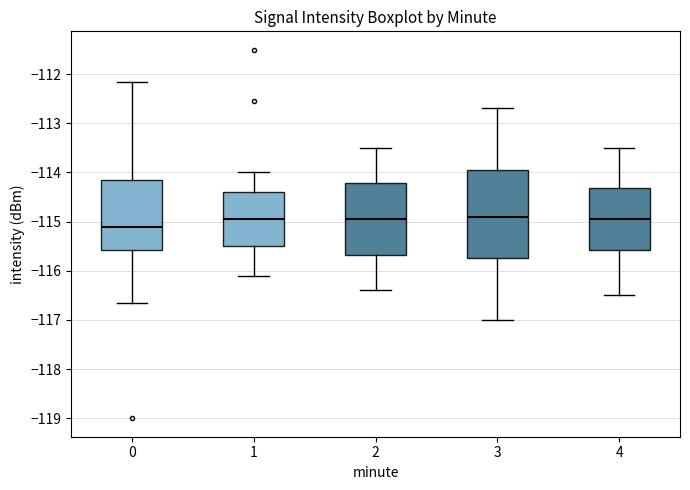

Which box has the lowest median line?

0